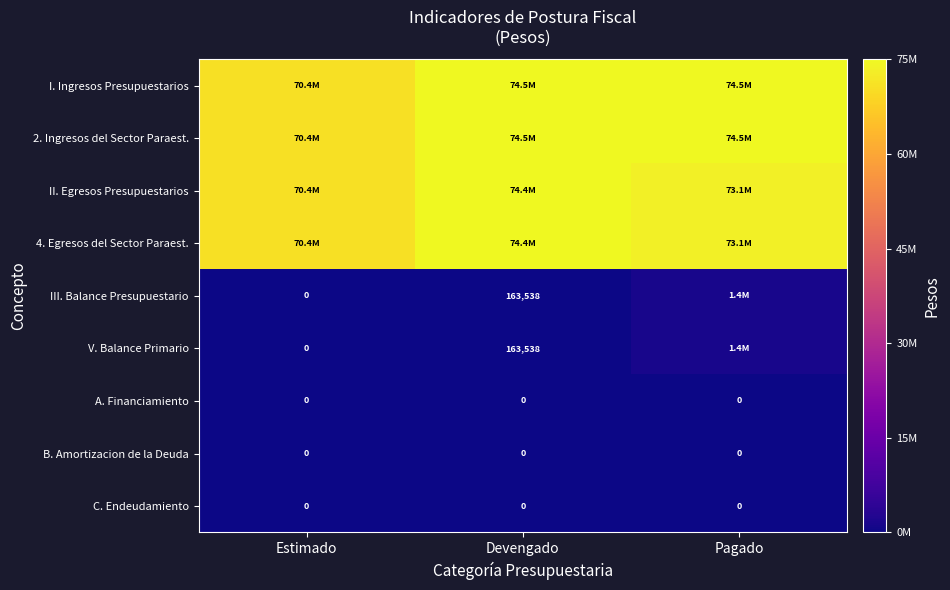

The A. Financiamiento series shows 0 at Estimado. True or false?

True